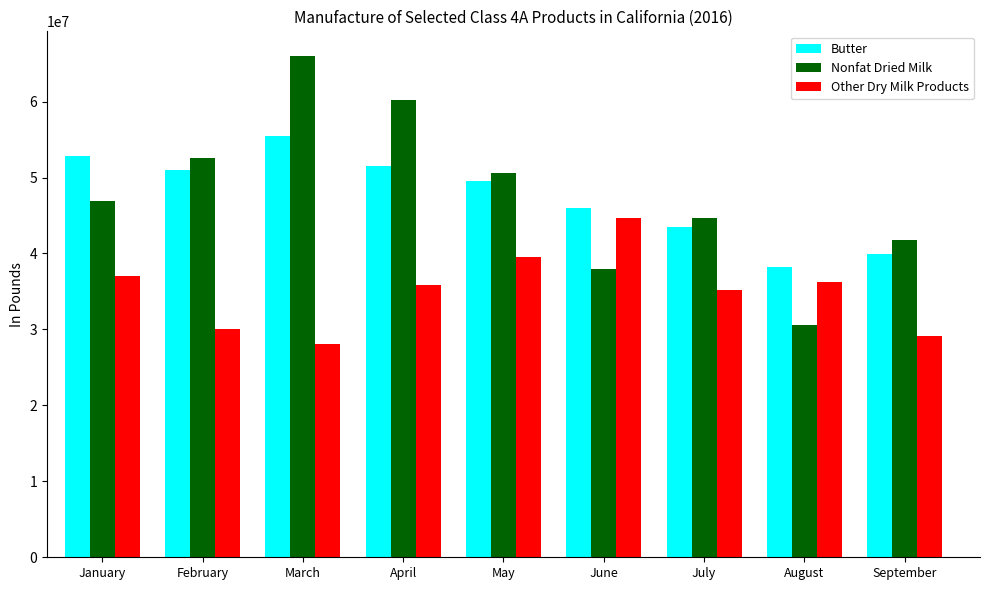

Between March and July, which series saw the biggest shift?

Nonfat Dried Milk